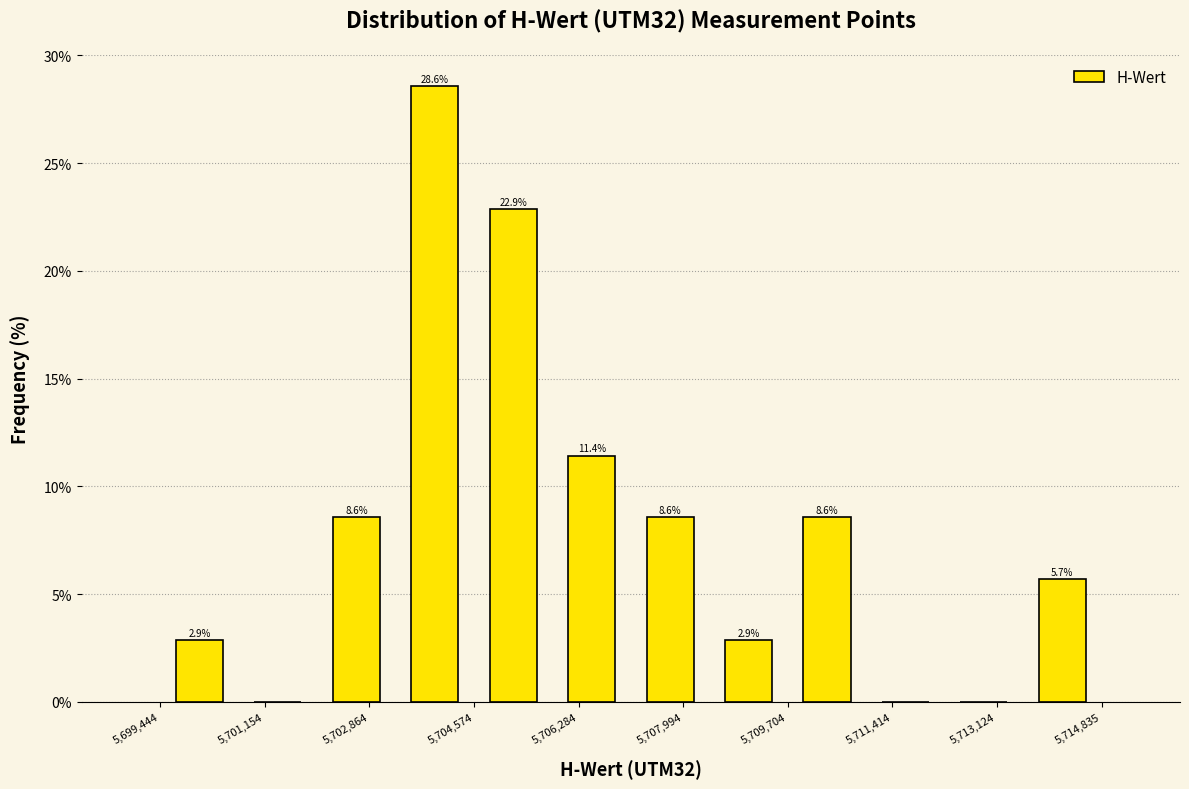

Over which range of the x-axis is the bar tallest?

5703200 to 5704600